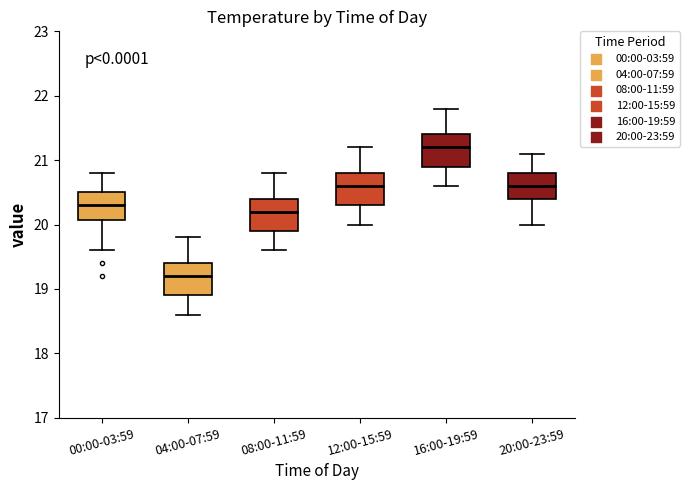

Which box's median line is the lowest?

04:00-07:59